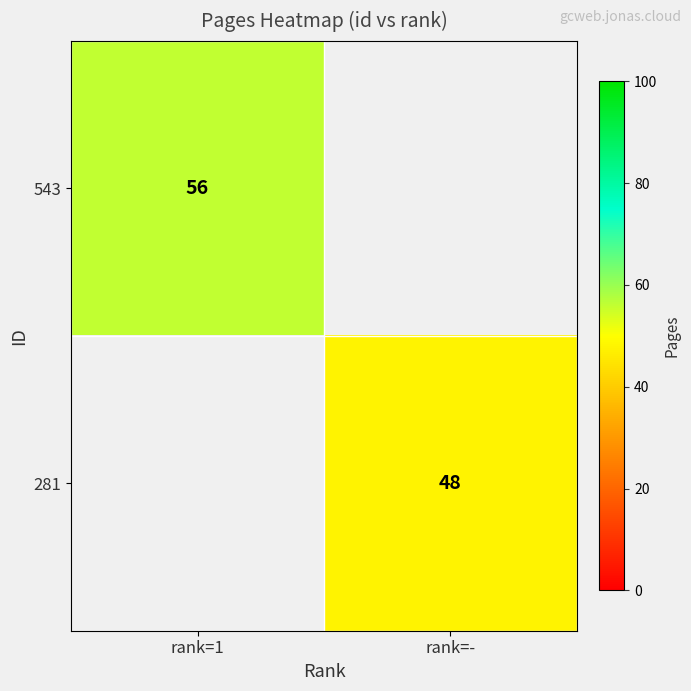

True or false: 543 has a value of 18 at rank=1.

False